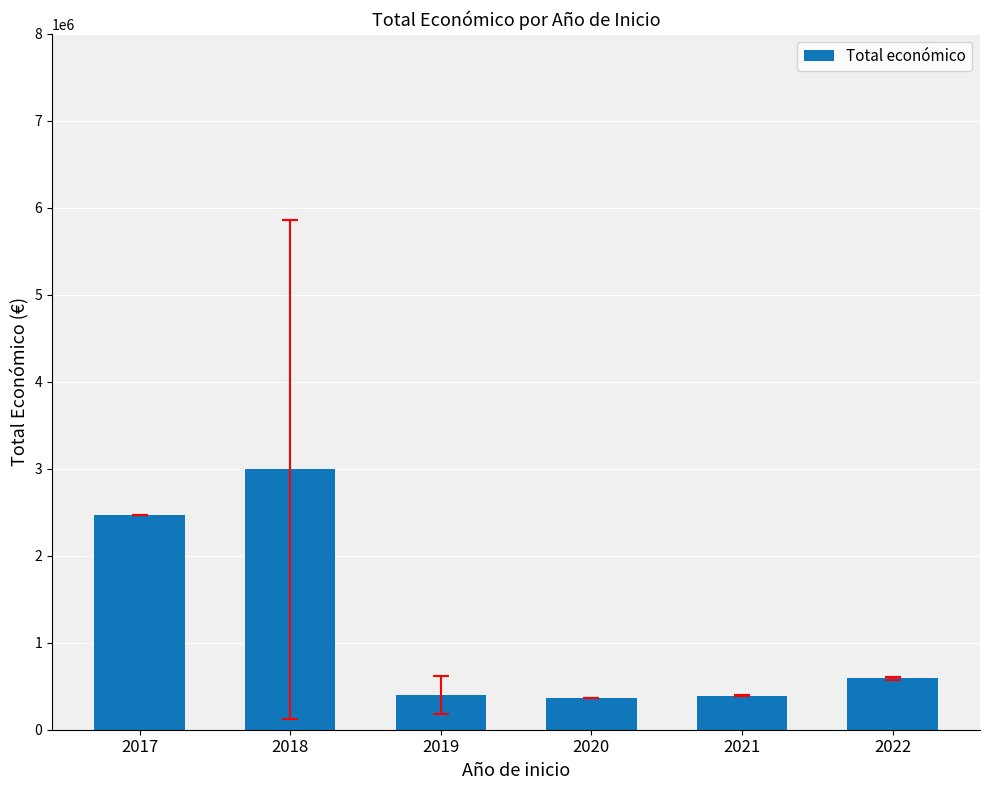

What is the value of the 5th bar from the left?

393190.5